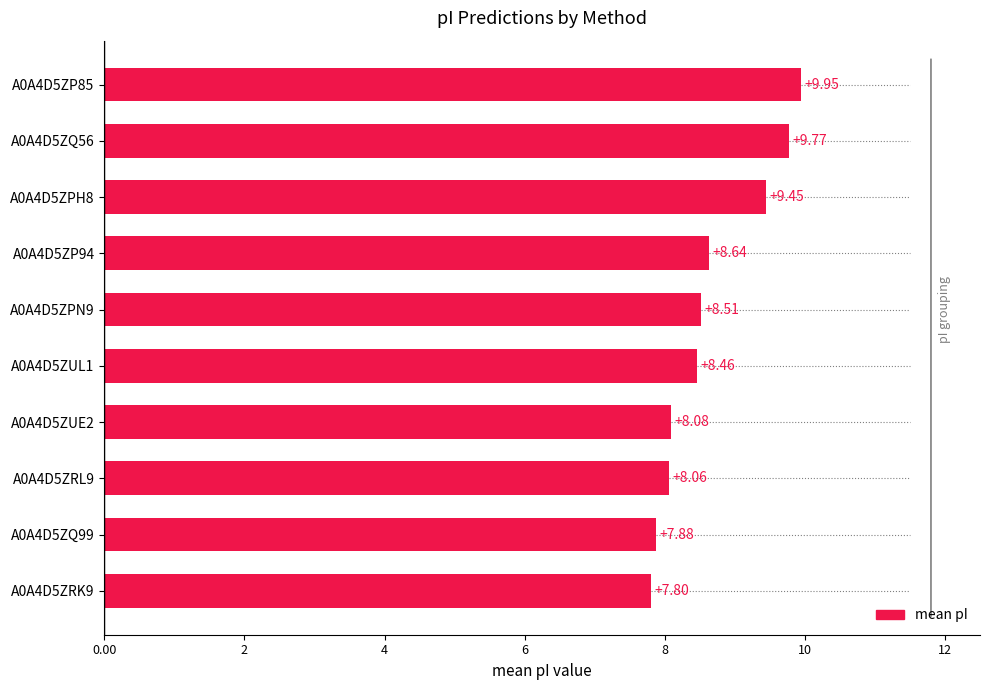

What is the difference between the maximum and second lowest values?

2.1